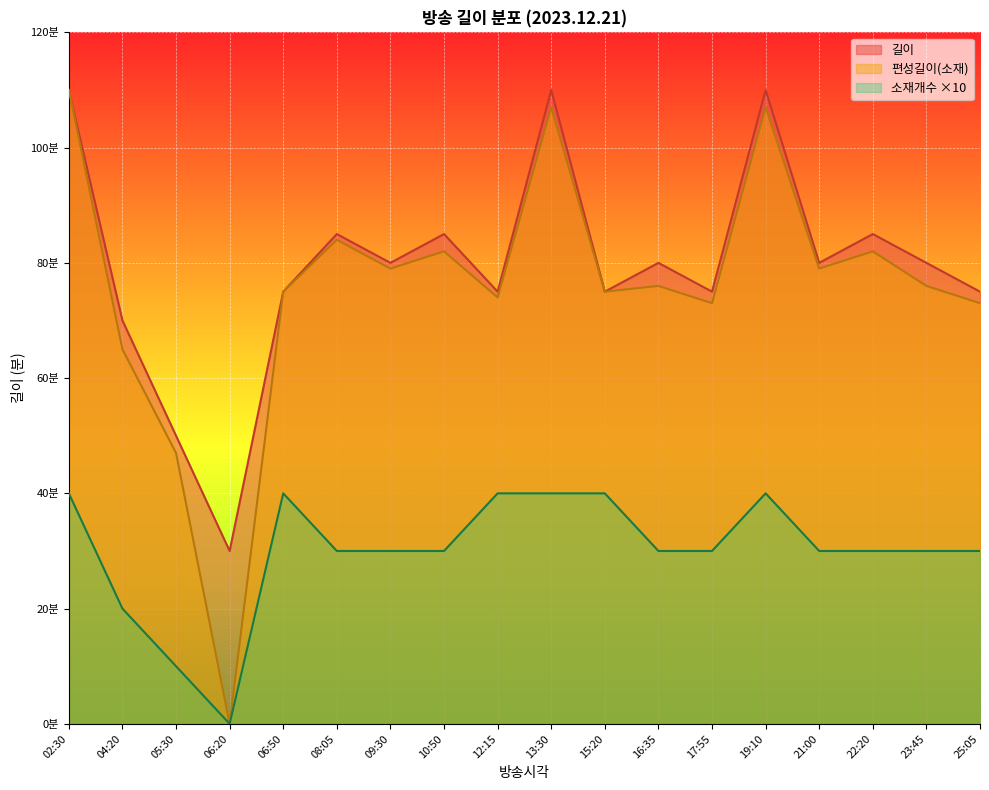

What are all the series names shown in the legend?

길이, 편성길이(소재), 소재개수 ×10